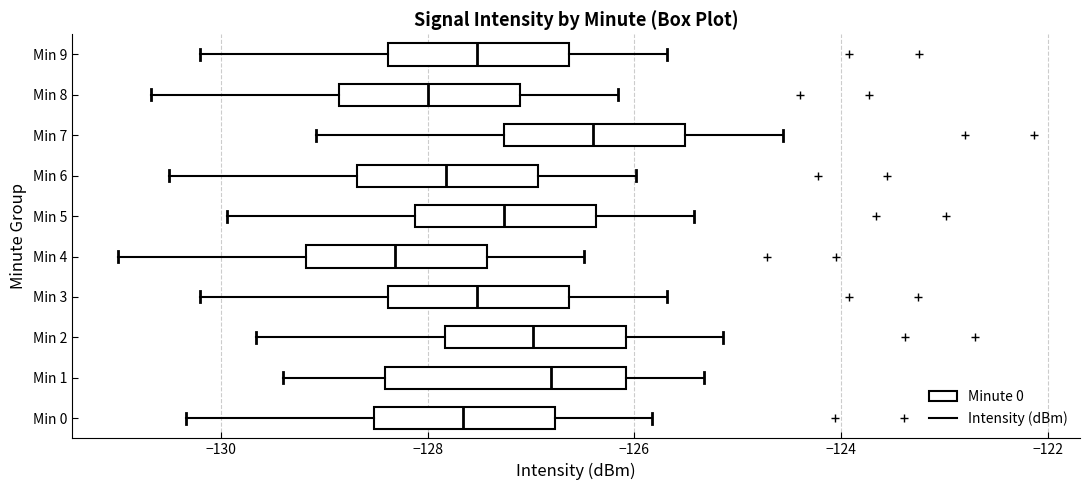

Which box is the widest, from its left edge to its right edge?

Min 1